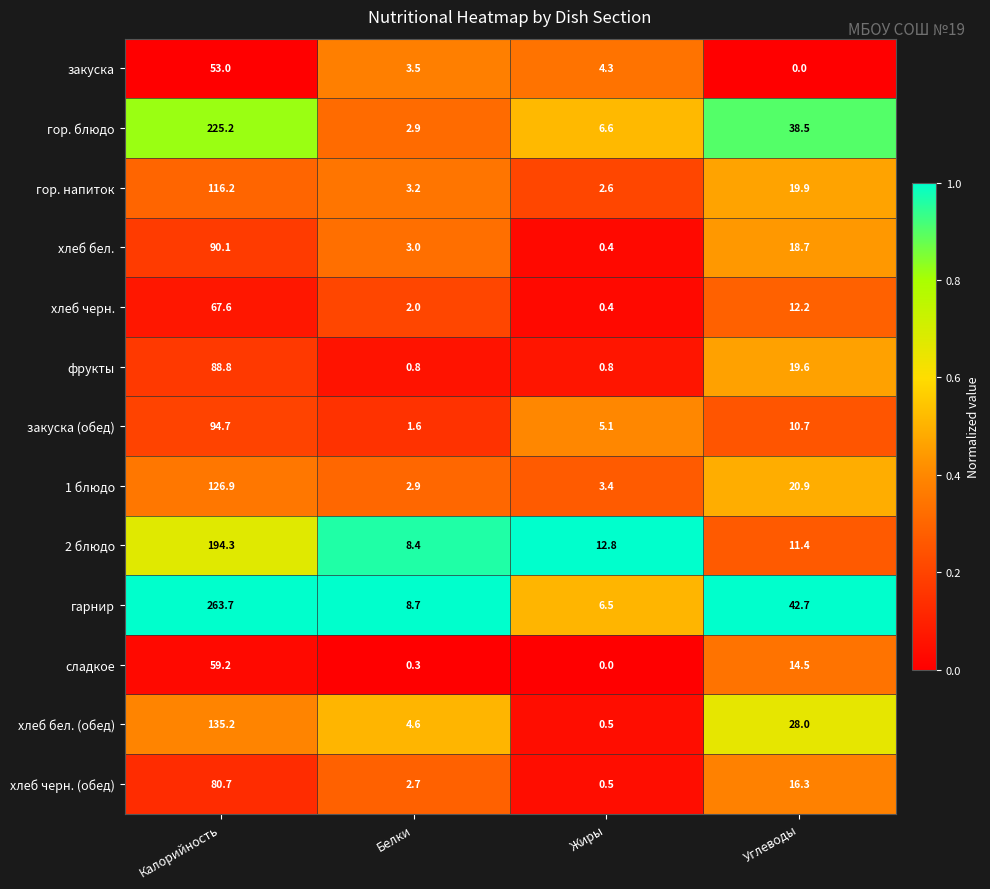

At which label is закуска (обед) closest to 48?

Углеводы